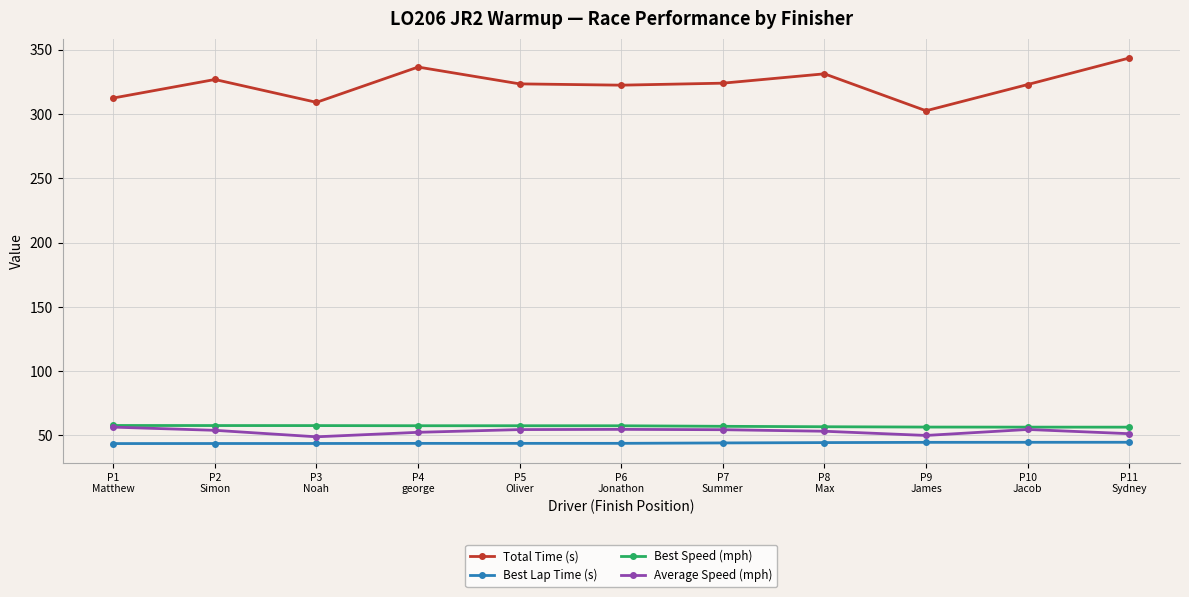

Is it true that Best Speed (mph) equals 94.3 at P6
Jonathon?

False